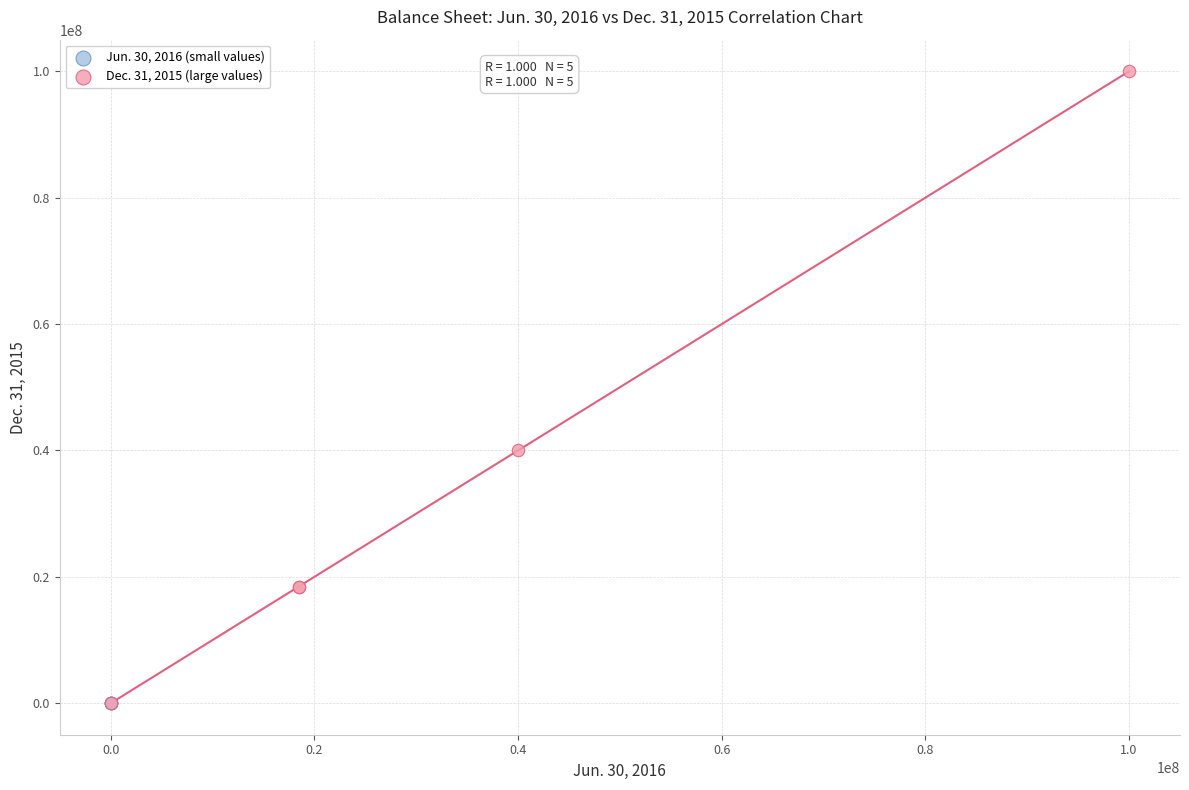

What are all the series names shown in the legend?

Jun. 30, 2016 (small values), Dec. 31, 2015 (large values)